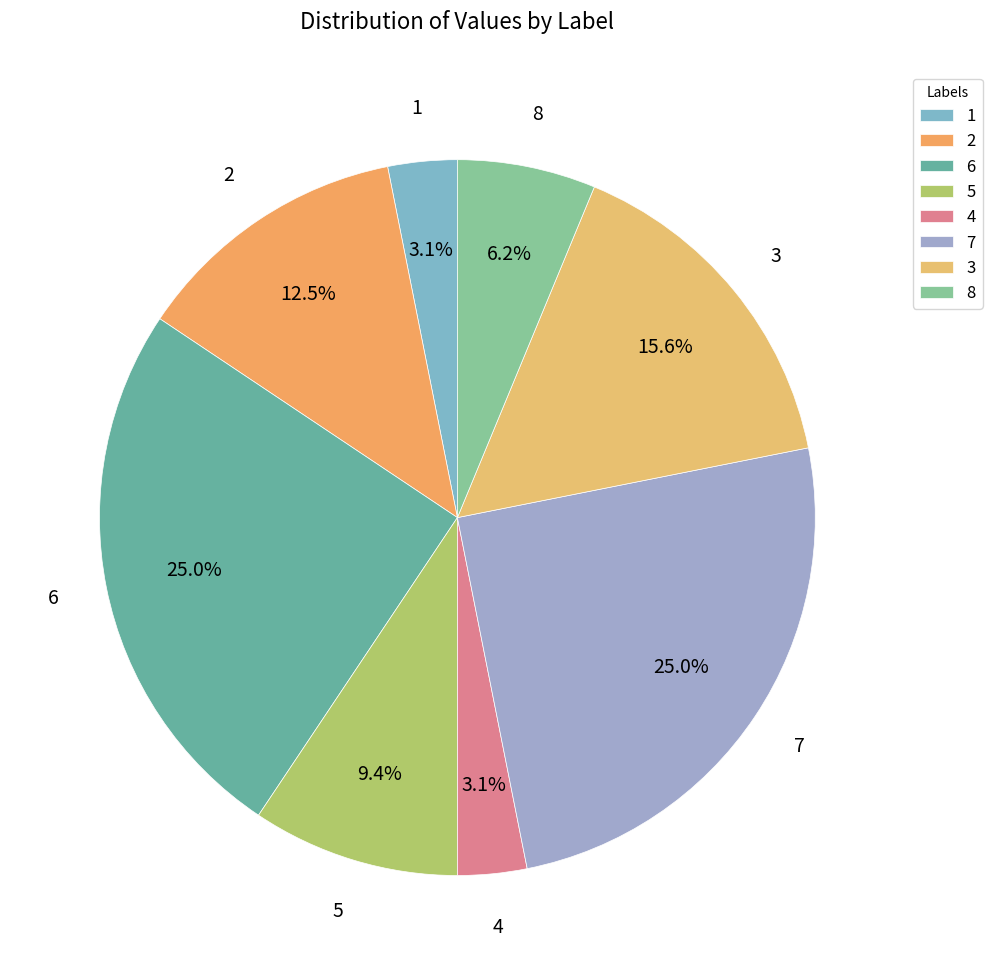

True or false: 8 accounts for 6% of the total.

True